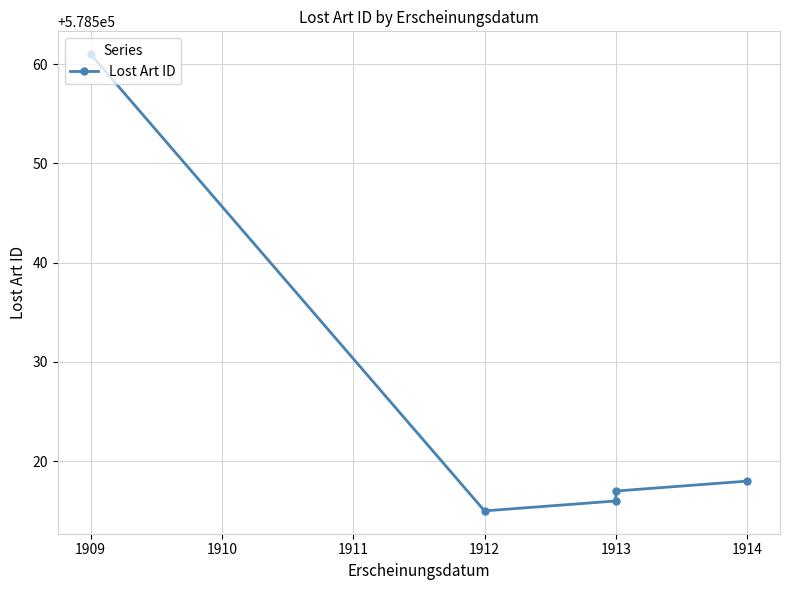

How many values are below 578517?

2